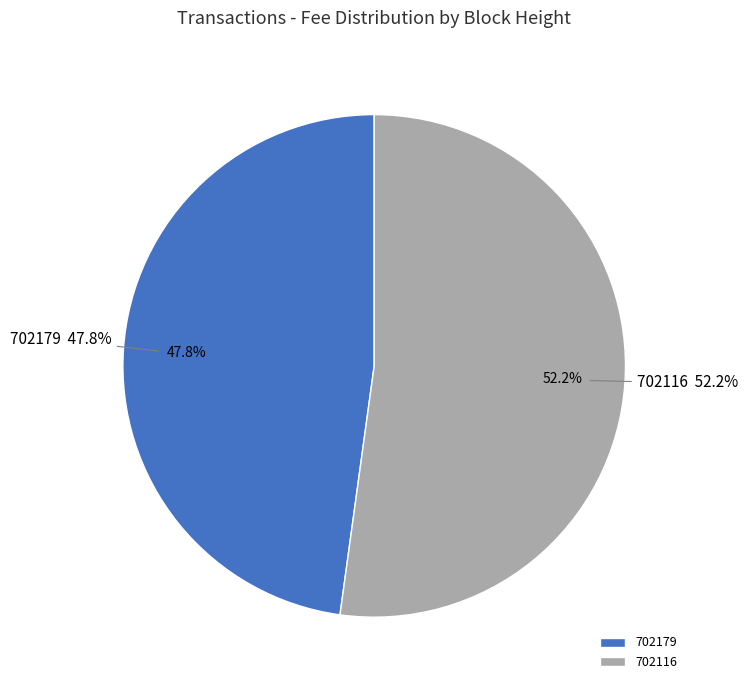

Is it true that 702116 is 52% of the pie?

True